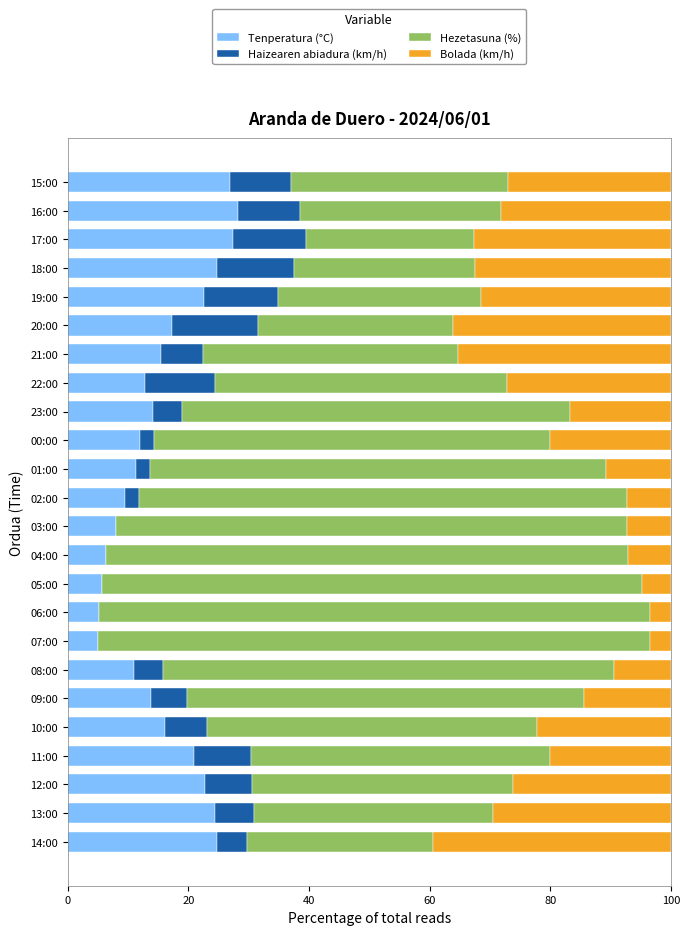

True or false: Tenperatura (°C) has a value of 16.2 at 10:00.

True